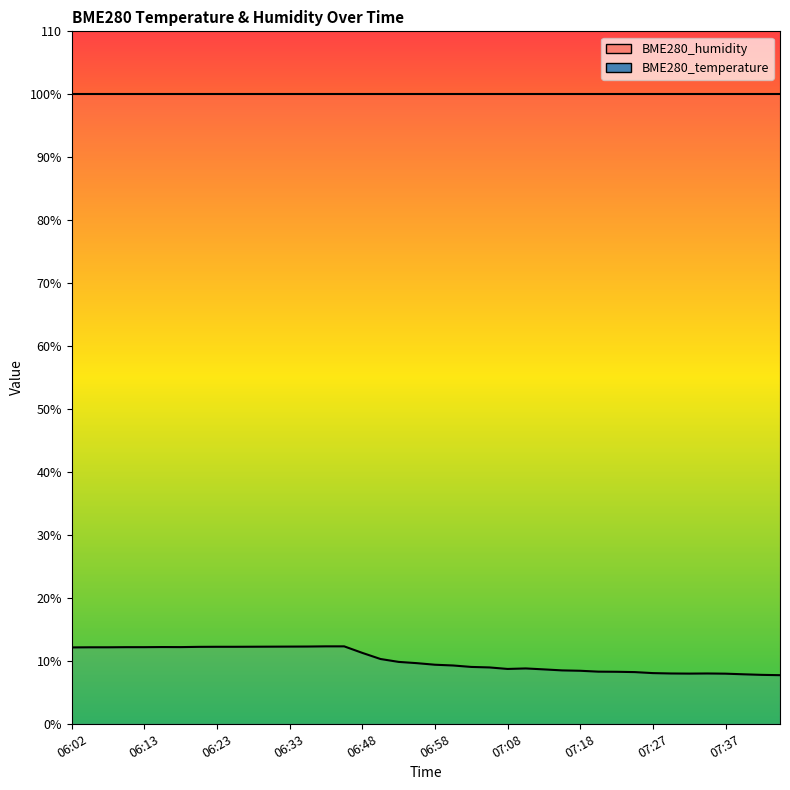

True or false: BME280_humidity_line has a value of 100.0 at 37.

True